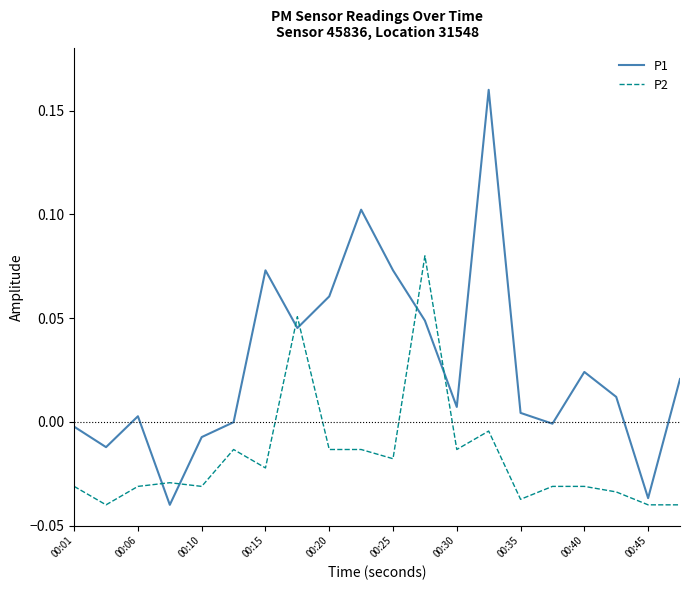

True or false: P1 and P2 cross at least once.

True